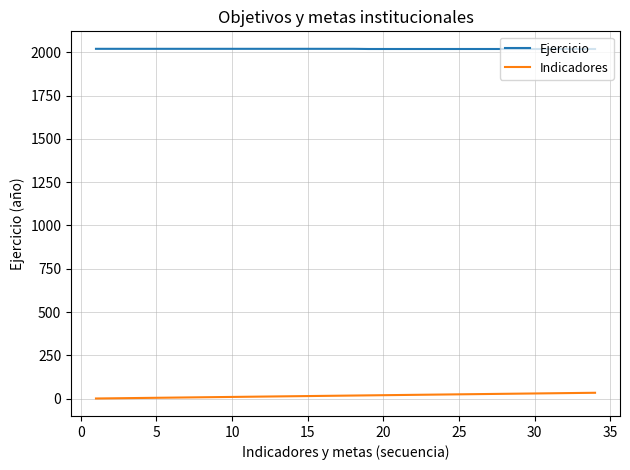

True or false: Ejercicio and Indicadores intersect in this chart.

False